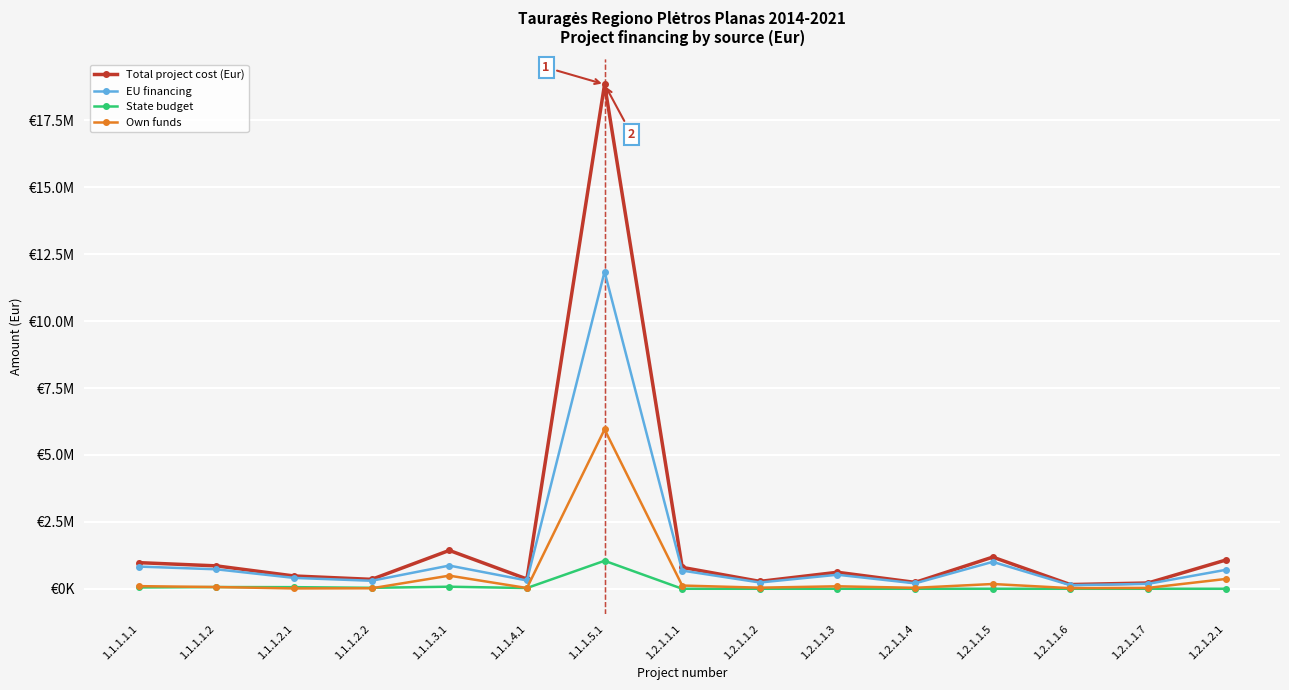

Is it true that Own funds equals 32315.8 at 1.2.1.1.7?

True